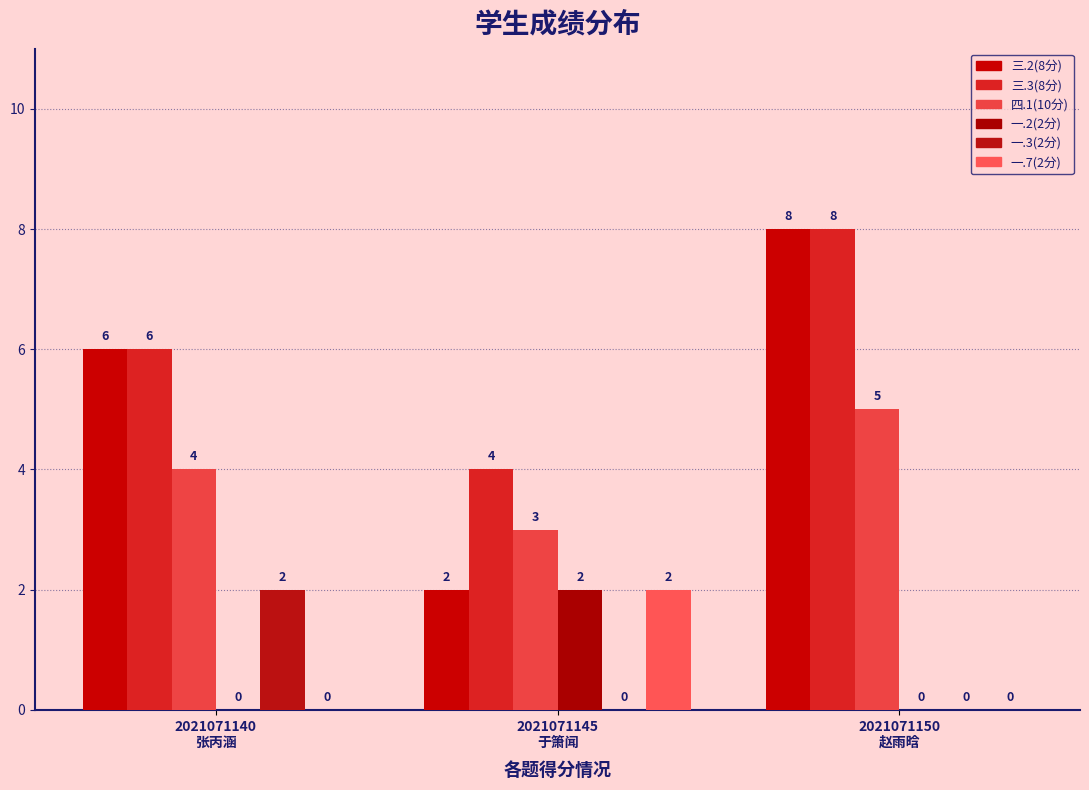

At which label is 四.1(10分) closest to 4?

2021071140
张丙涵